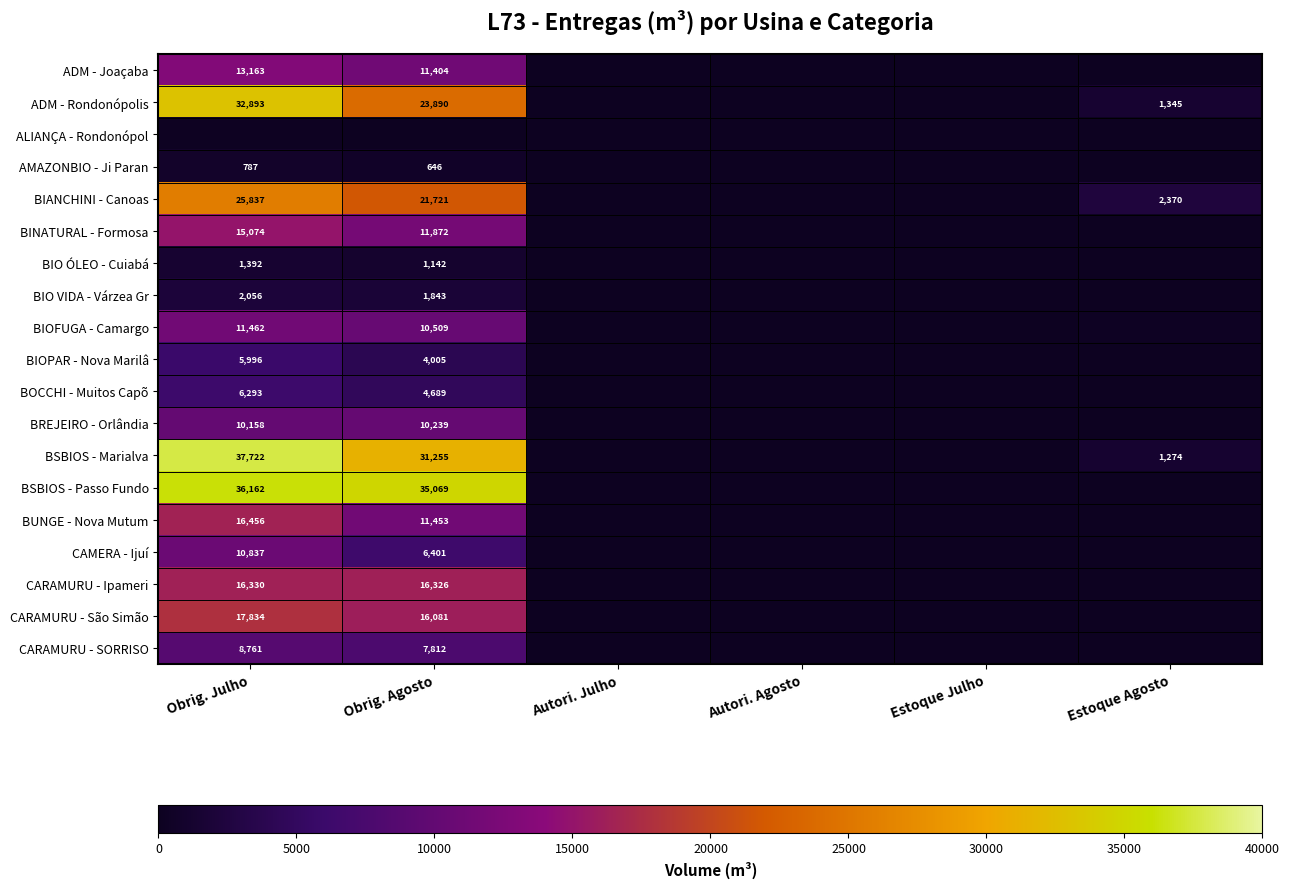

Is the value of BREJEIRO - Orlândia at Obrig. Julho greater than the value of BSBIOS - Passo Fundo at Obrig. Julho?

No